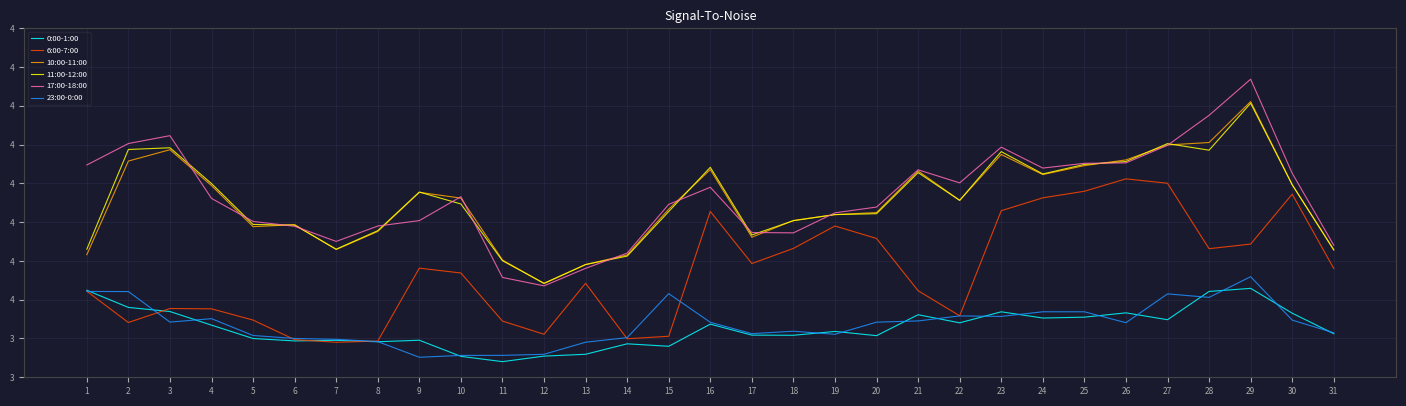

True or false: 23:00-0:00 has more than 0 interior local peaks.

True